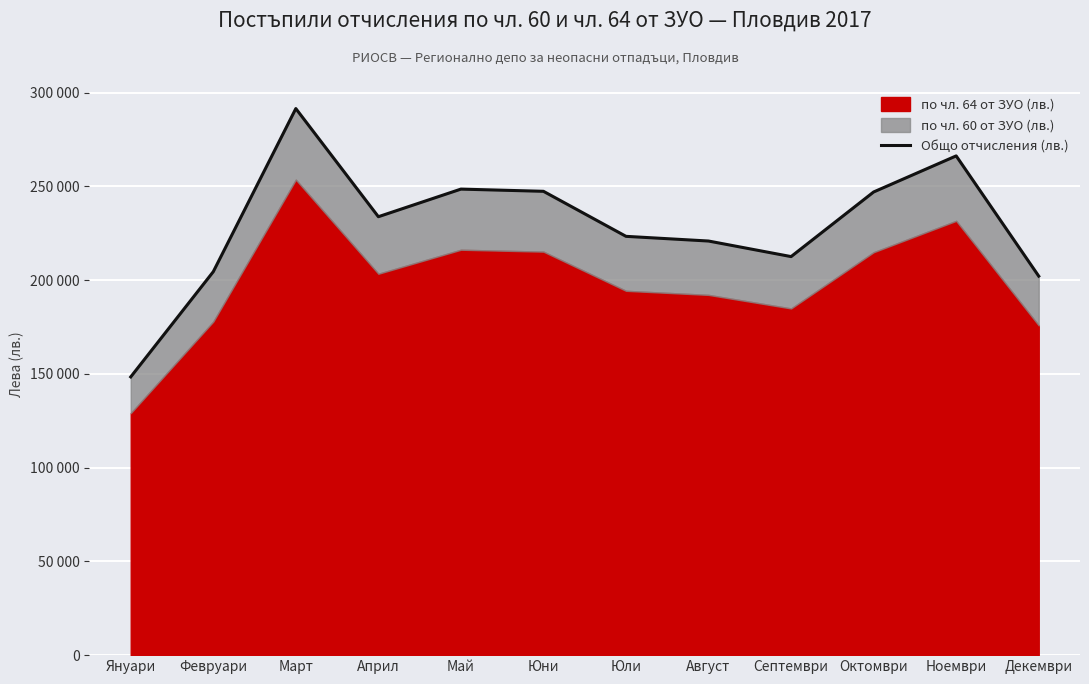

List the labels in order of value, largest first.

Март, Ноември, Май, Юни, Октомври, Април, Юли, Август, Септември, Февруари, Декември, Януари